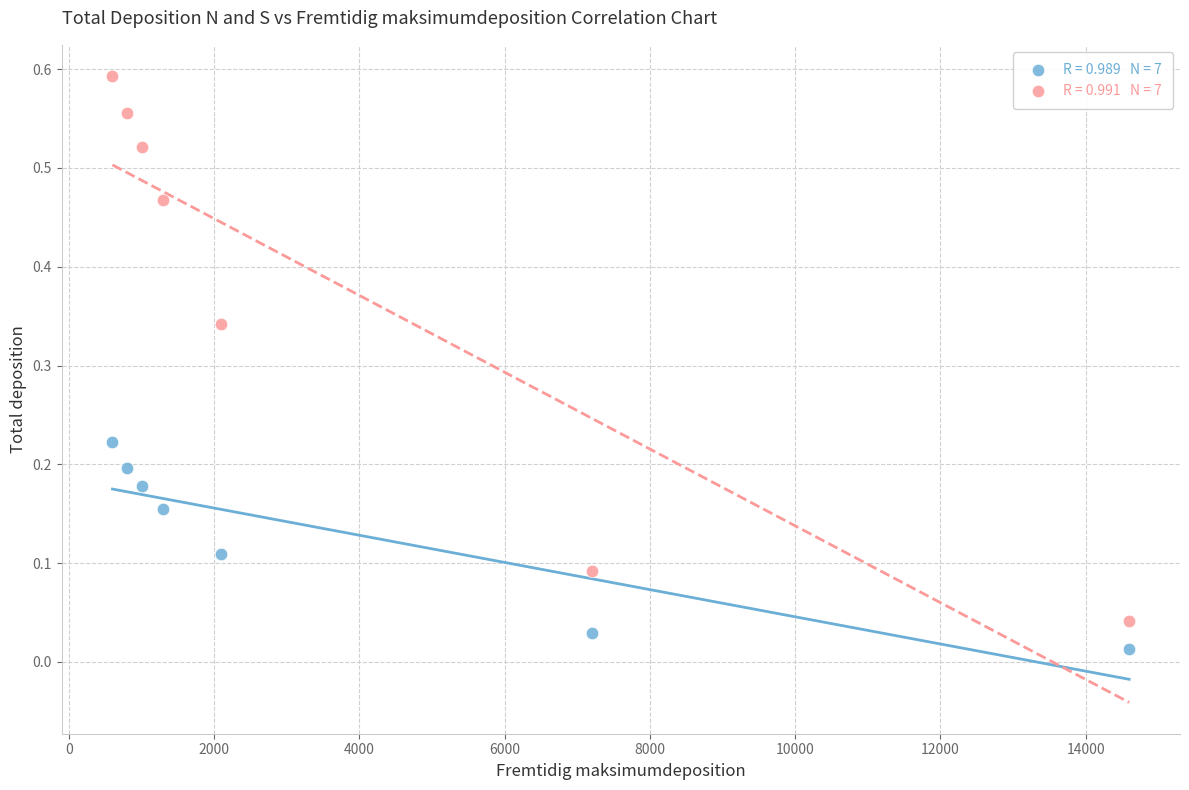

Across all data points, what is the range of X values (max minus min)?

14000.0